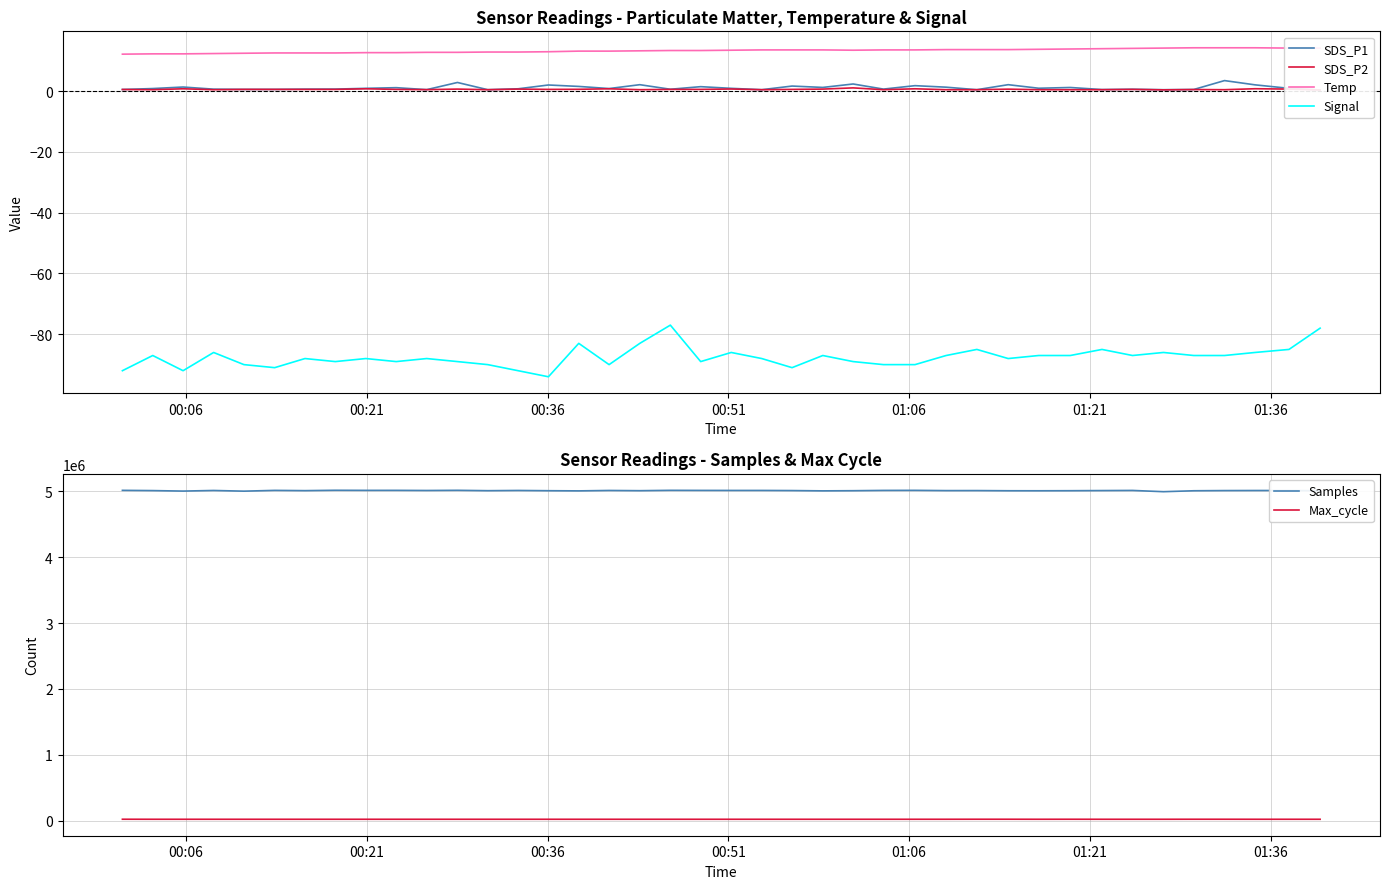

Does the chart have visible grid lines?

Yes